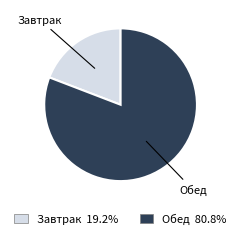

Rank the categories by value from lowest to highest.

Завтрак, Обед